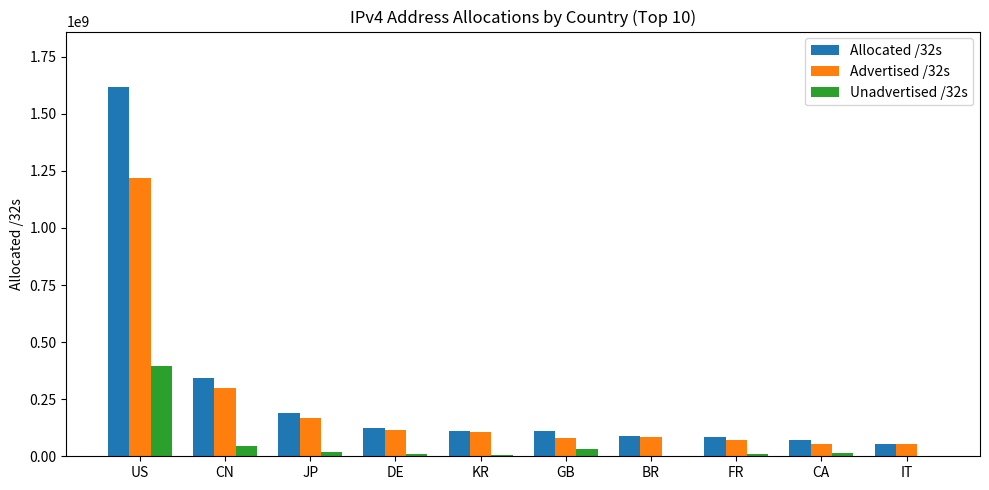

True or false: Advertised /32s has a value of 84766976 at BR.

True